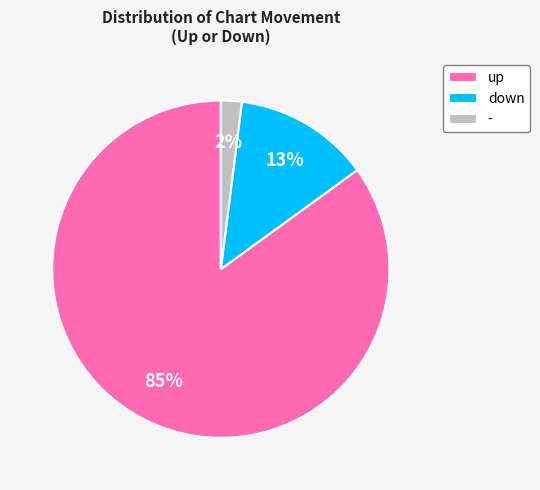

The - slice represents 2% of the pie. True or false?

True